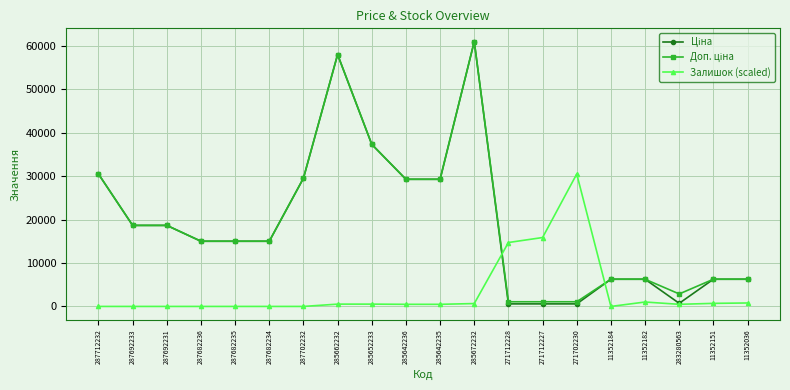

The Залишок (scaled) series shows 15875.3 at 271712227. True or false?

True